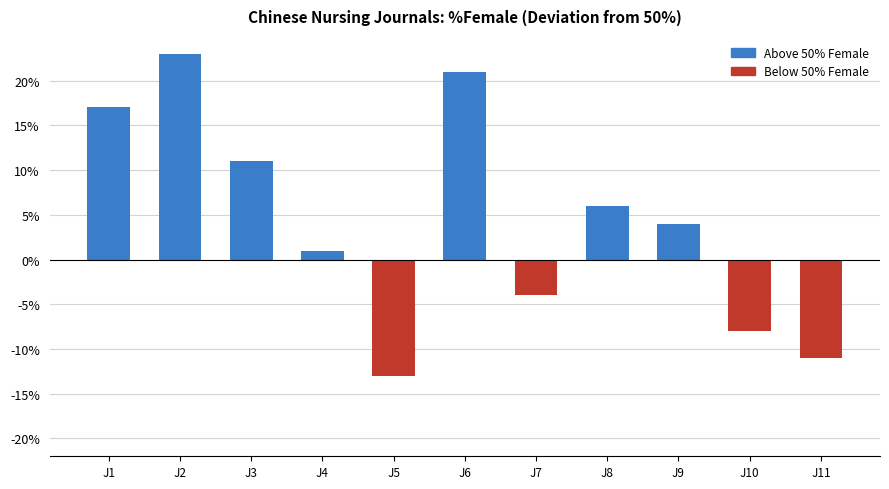

Rank the categories by value from lowest to highest.

J5, J11, J10, J7, J4, J9, J8, J3, J1, J6, J2